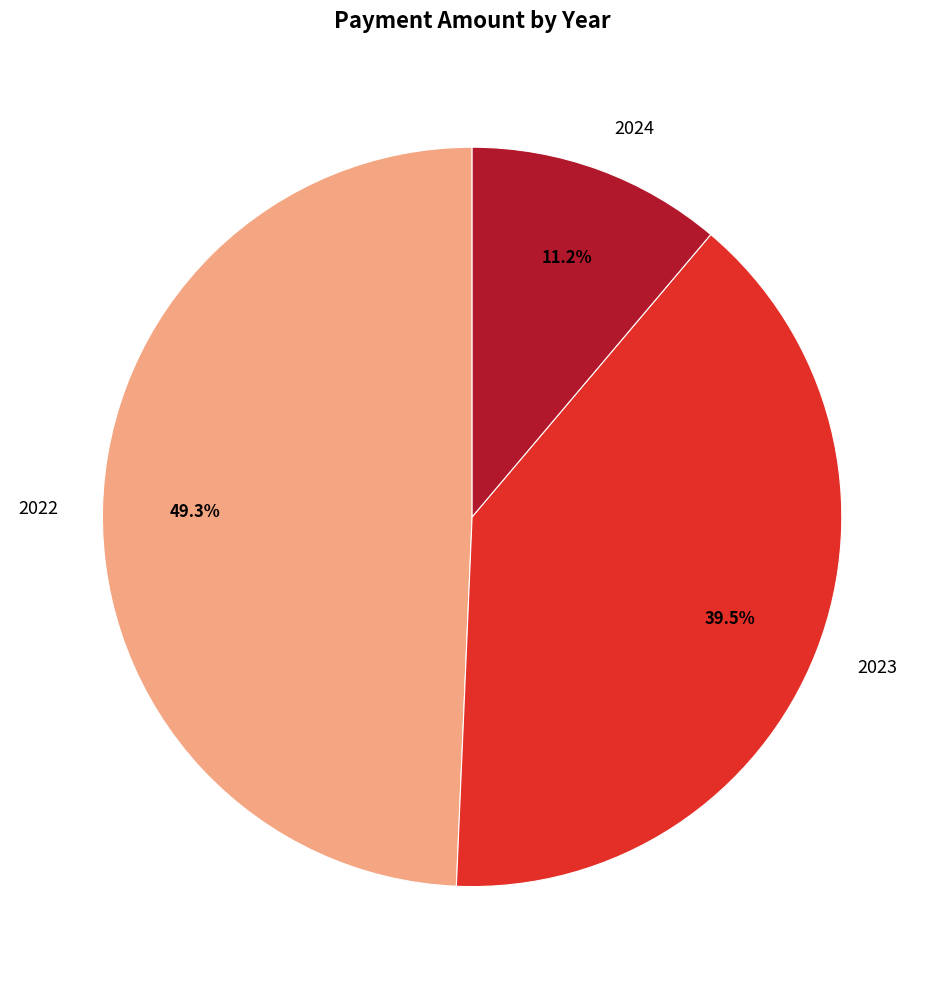

Count the number of slices in the pie.

3